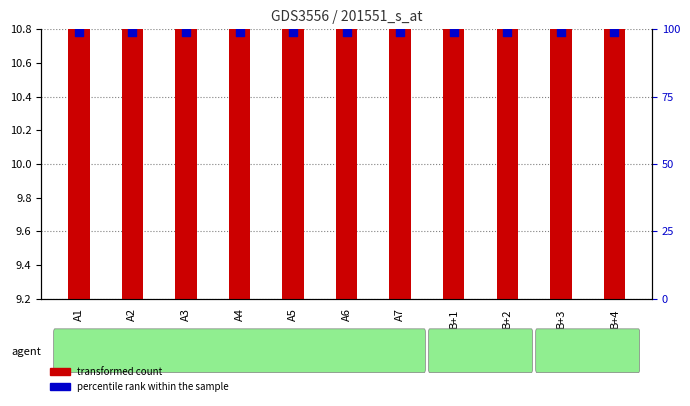

Which series has the widest spread of Y values?

transformed count